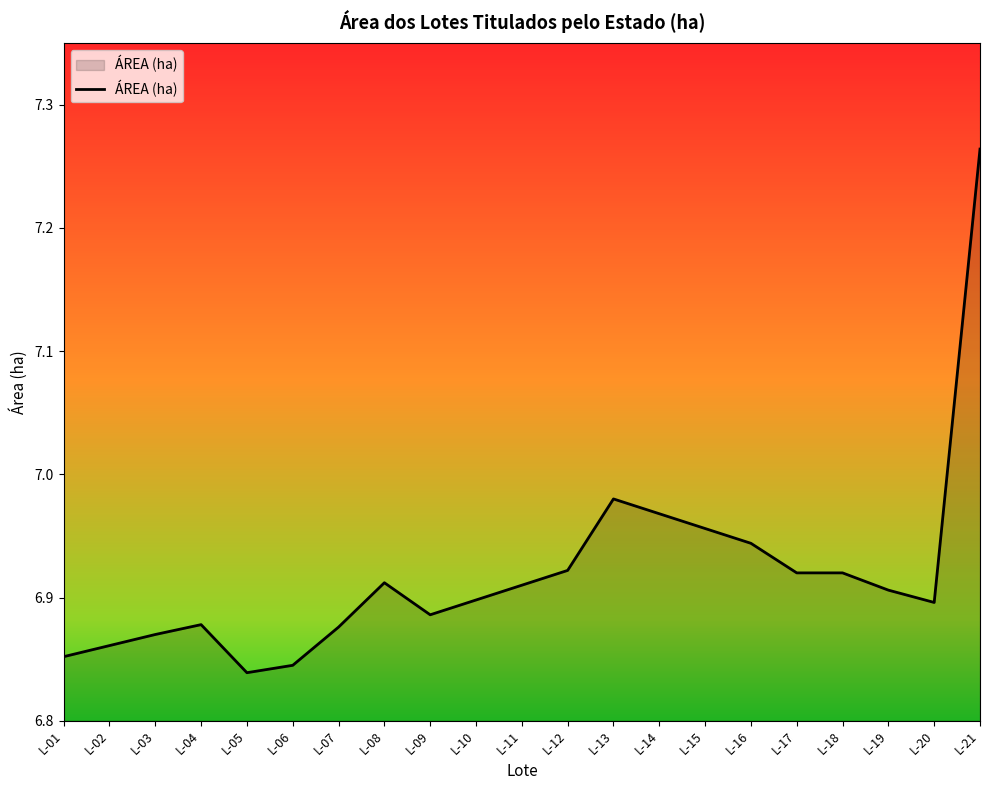

Where is the first local maximum?

L-04